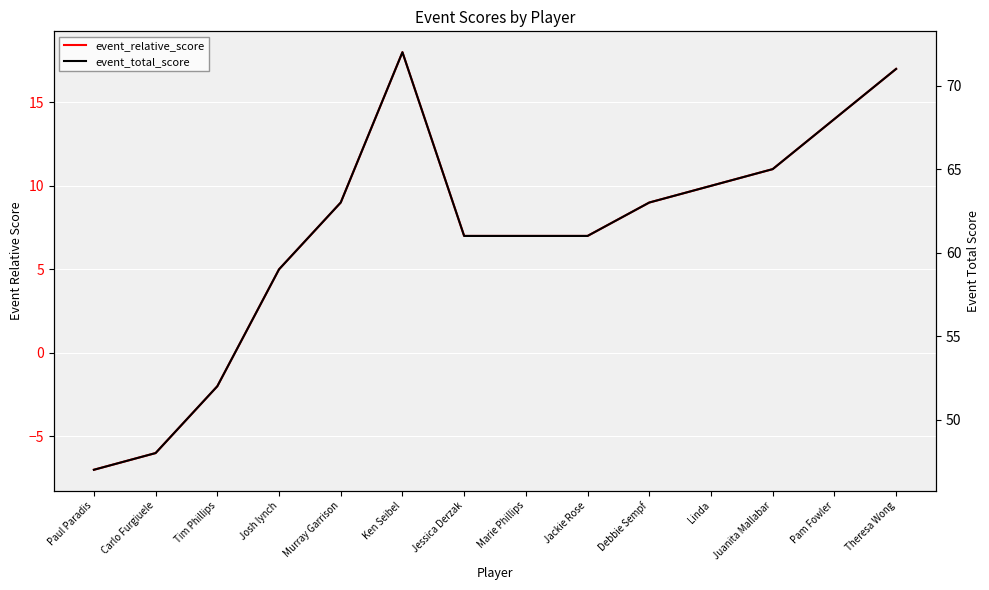

List the series in order of their peak value, lowest first.

event_relative_score, event_total_score